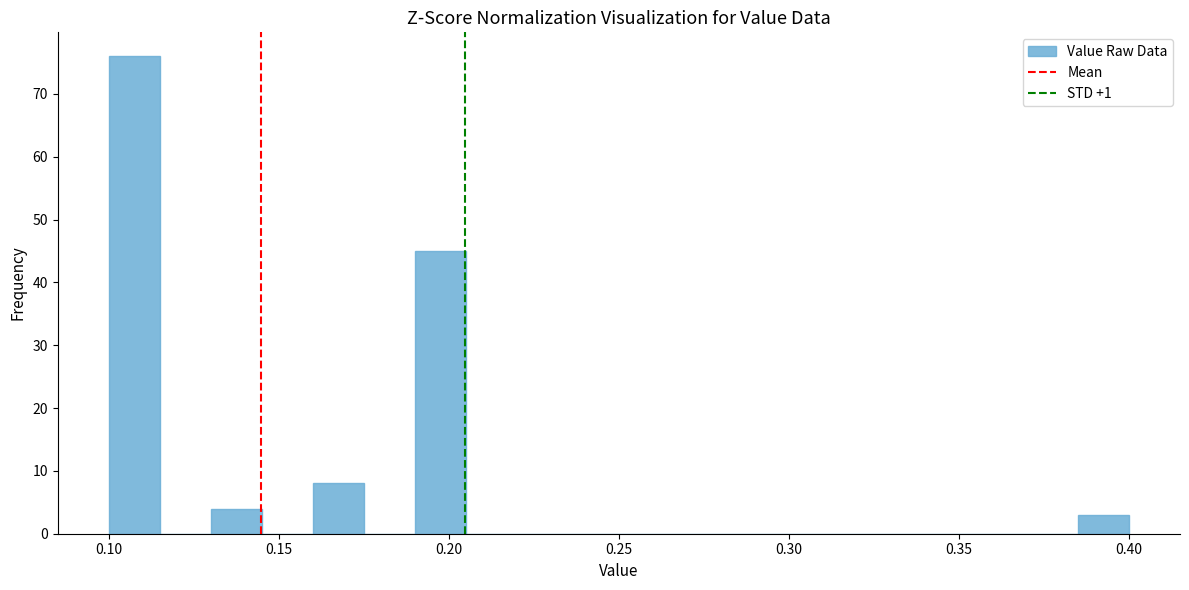

Around what value on the x-axis is the tallest bar? Give the approximate position of its centre, as read against the axis.

0.110